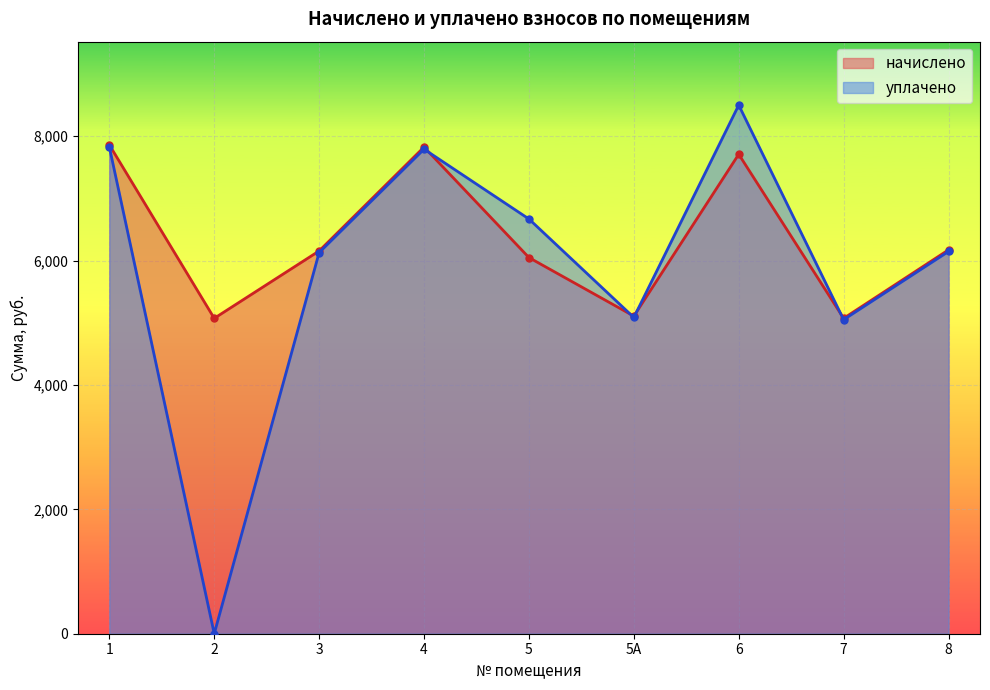

Where is the first local minimum for начислено?

2